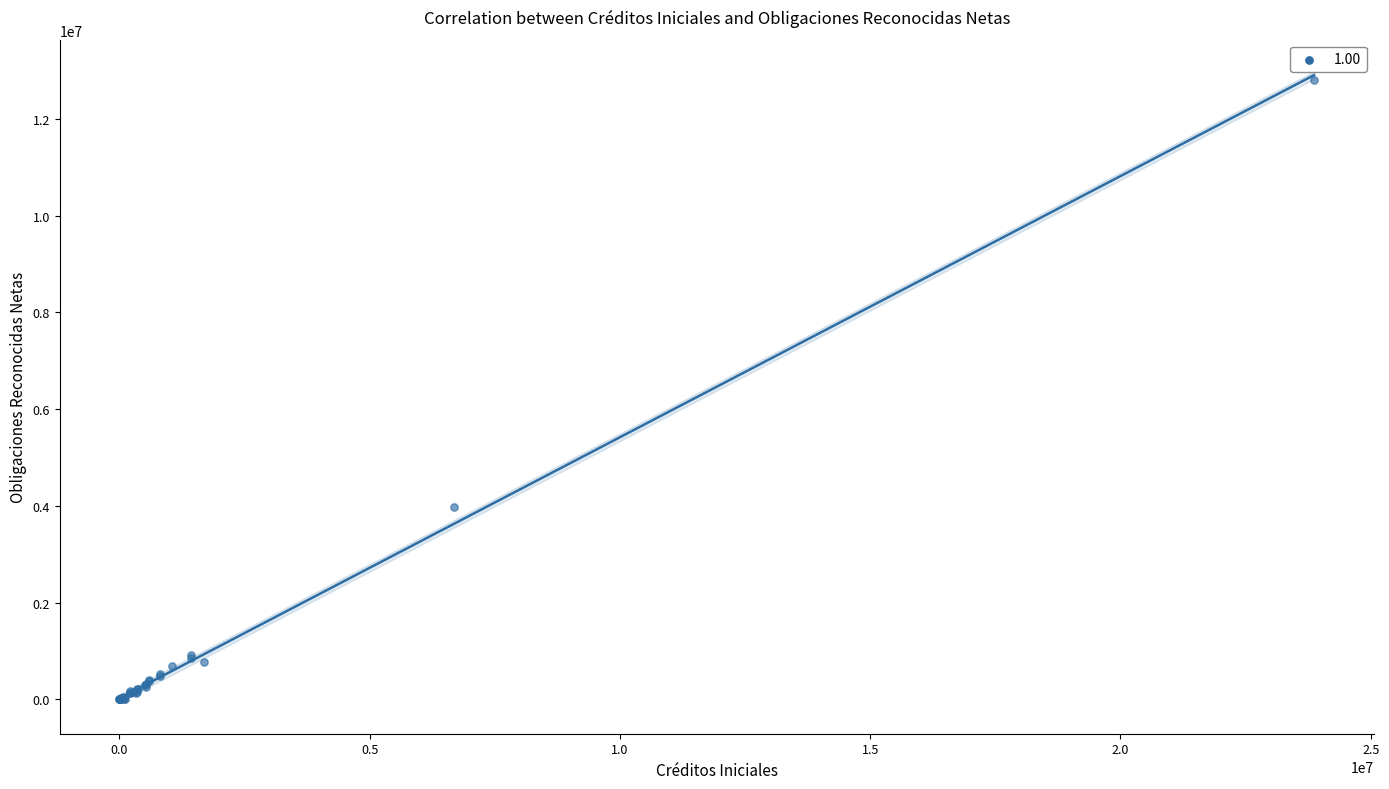

What Y value in the scatter plot is closest to 6402222?

3973306.7